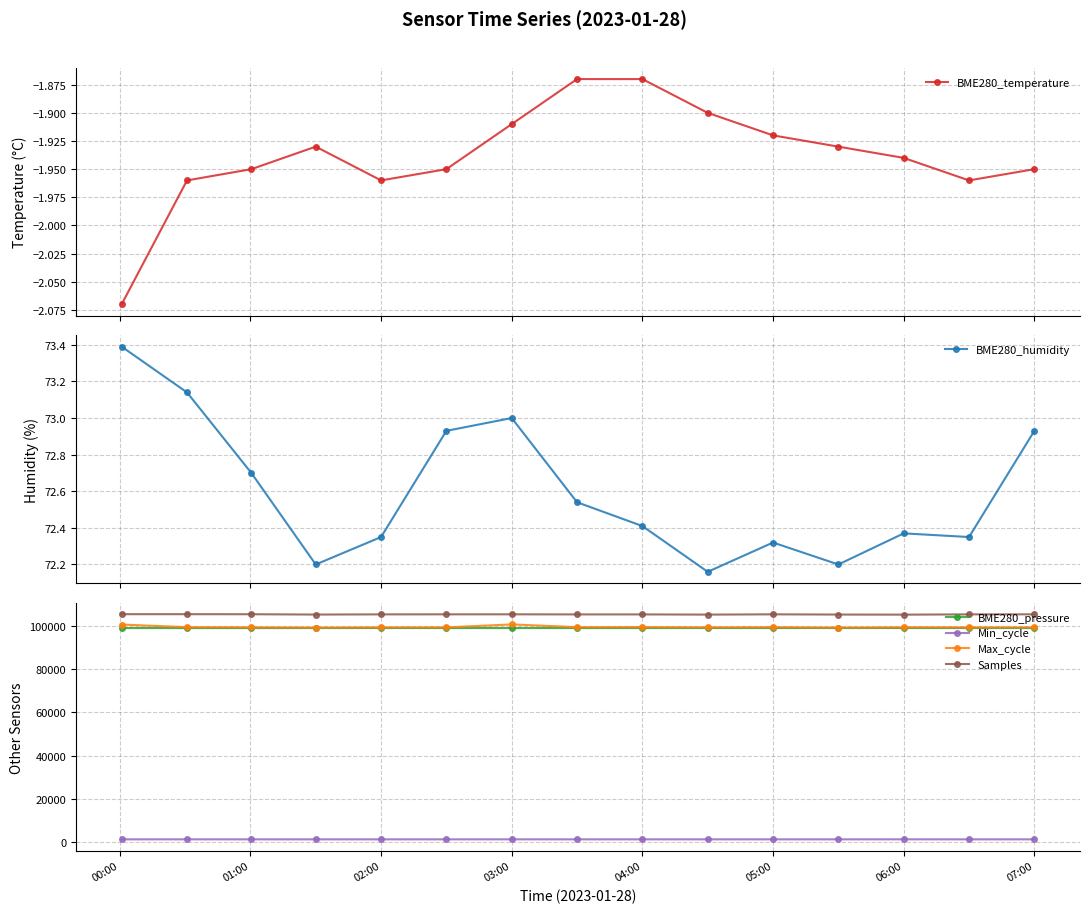

How many lines are shown in the chart?

6